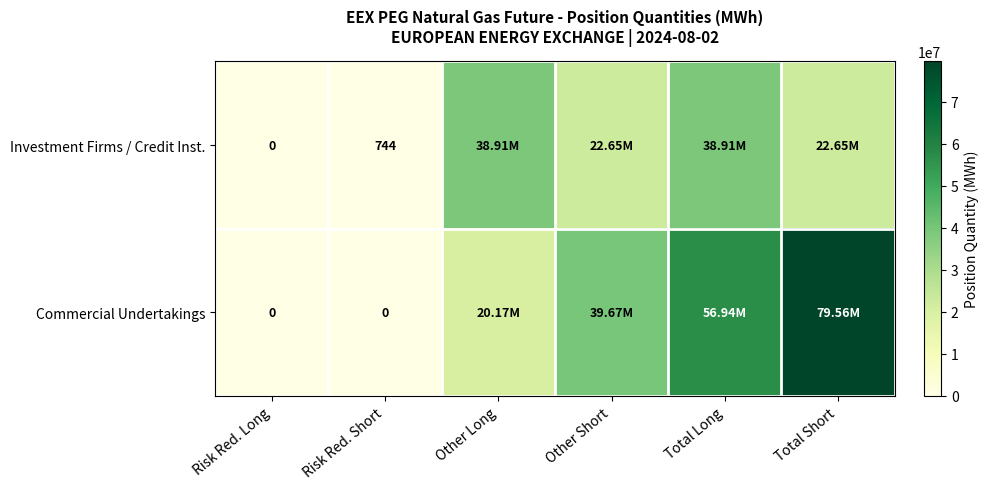

Rank the series at Risk Red. Short from highest to lowest value.

Investment Firms / Credit Inst., Commercial Undertakings